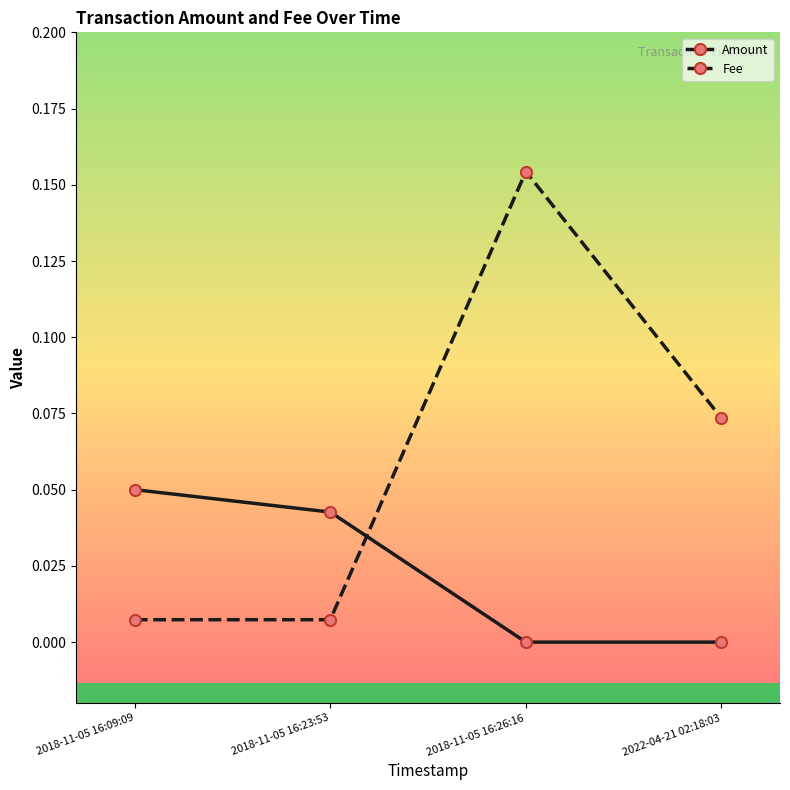

At how many categories does at least one series exceed 0?

4